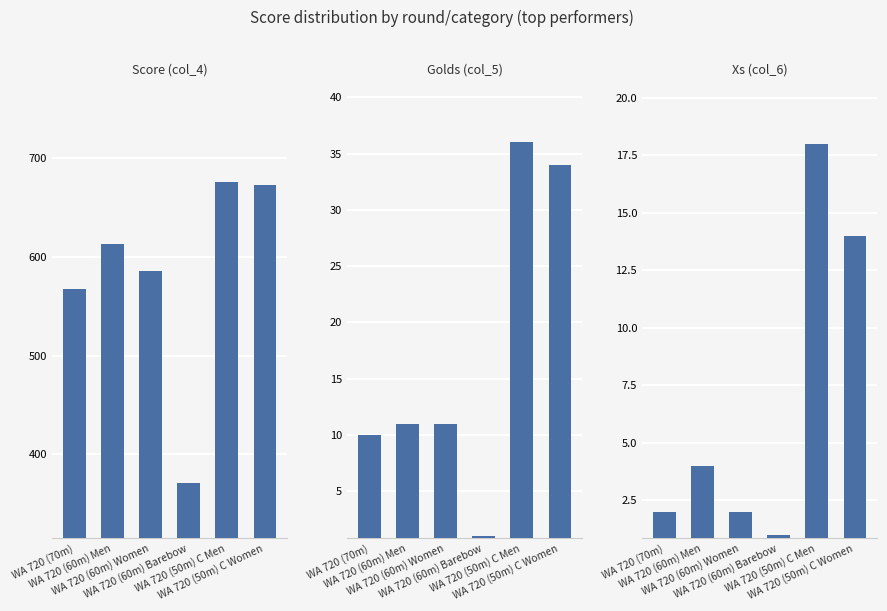

At how many categories does at least one series exceed 22?

6